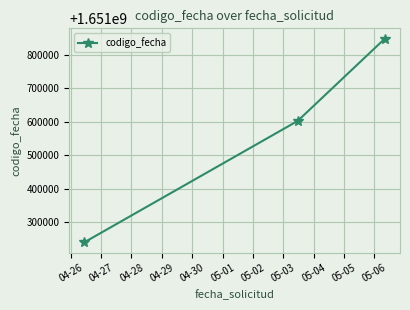

What is the average value?

1651564101